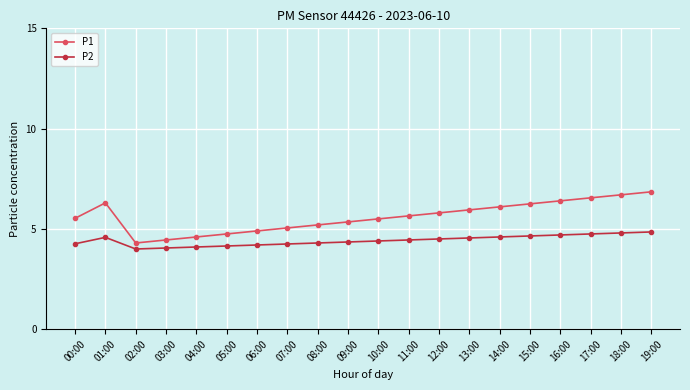

What is the sum of the P2 values at 00:00 and 08:00?

8.6